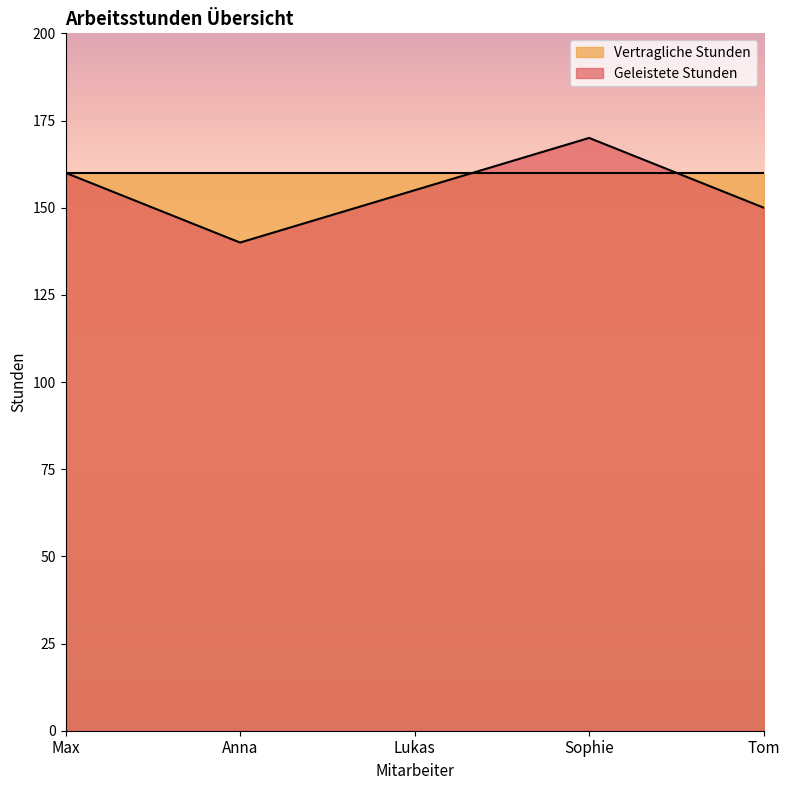

Rank the categories by value from highest to lowest.

Sophie, Max, Lukas, Tom, Anna